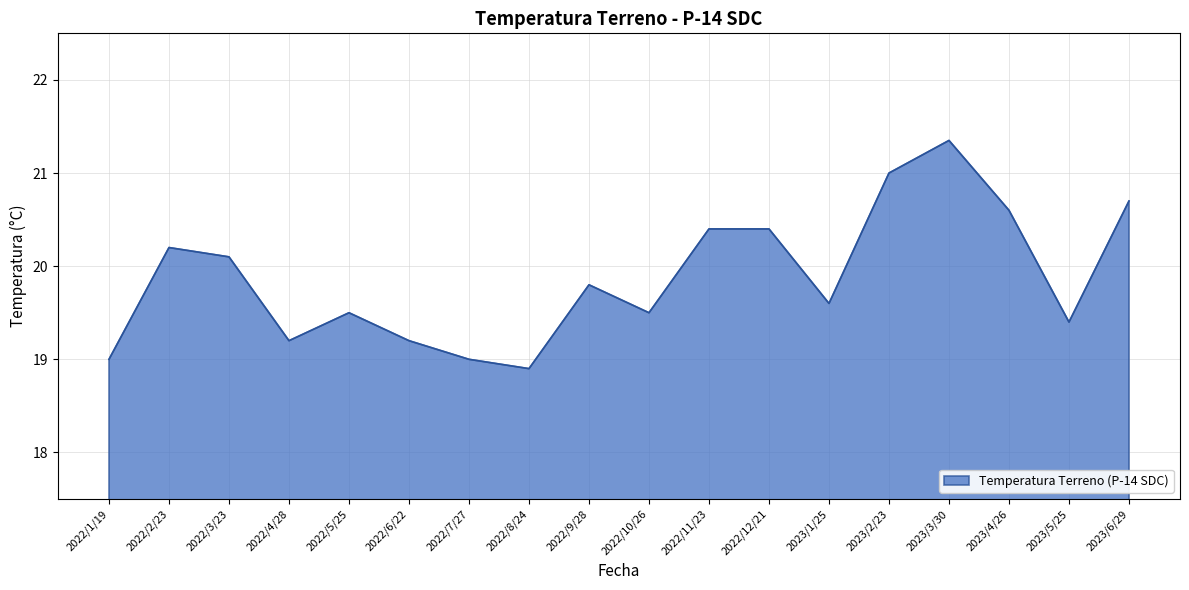

What is the approximate value at 2023/3/30?

21.4